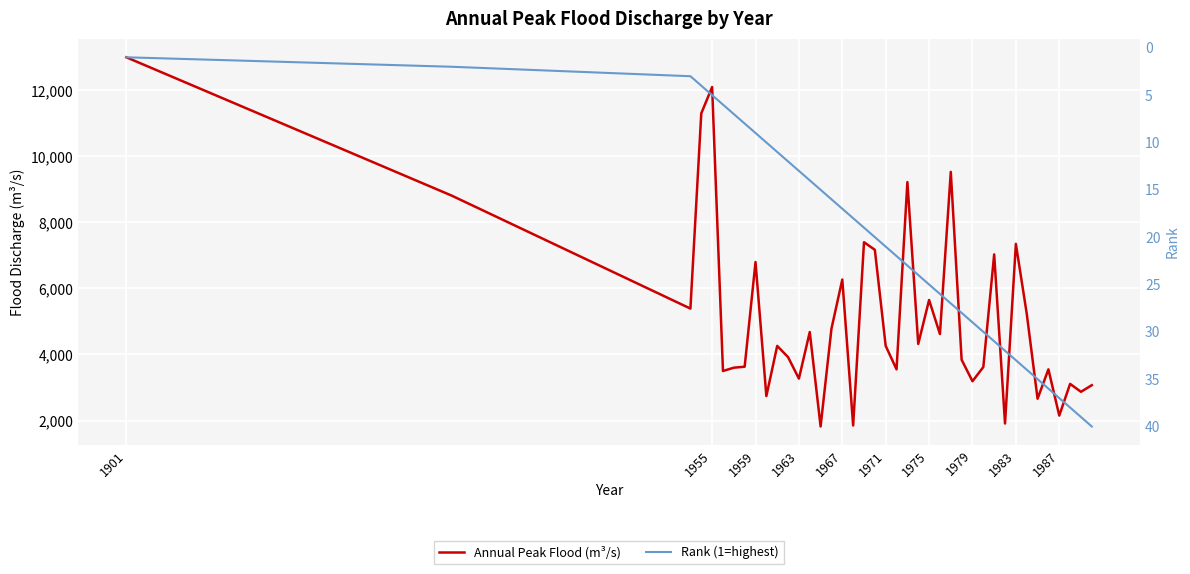

Which series has the largest total across all categories?

Annual Peak Flood (m³/s)